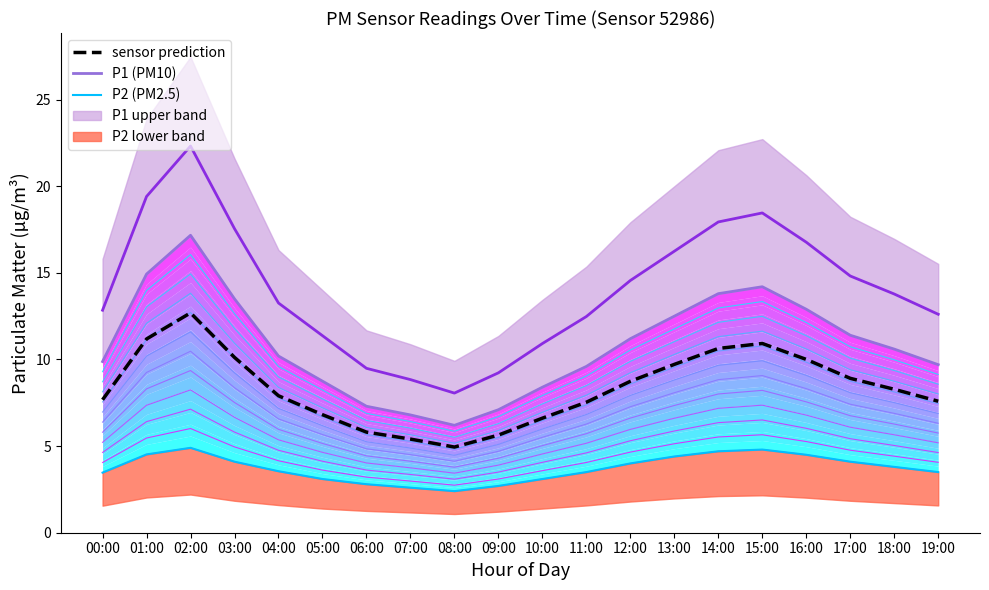

How many lines are shown in the chart?

4